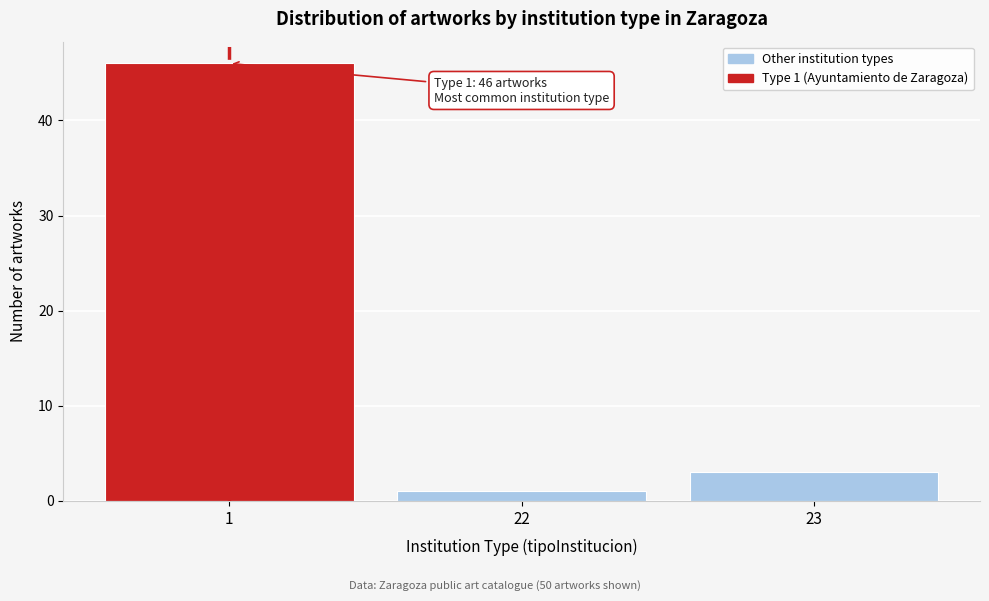

Reading left to right, what are all the values shown in this chart?

1=46	22=1	23=3